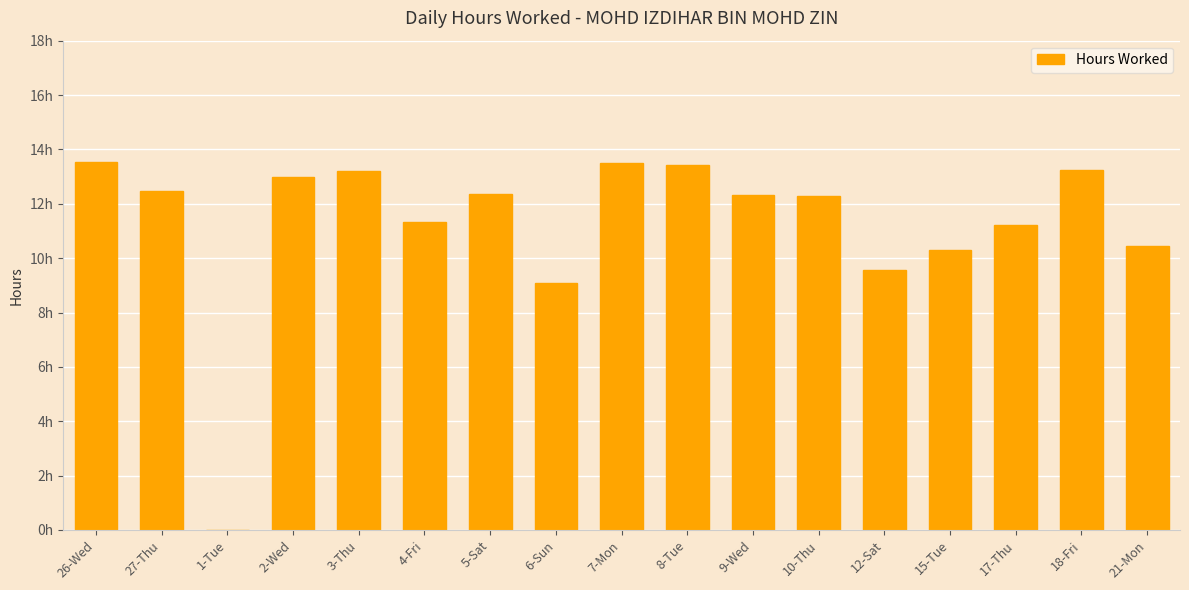

At which category does the chart reach its peak across all series?

26-Wed